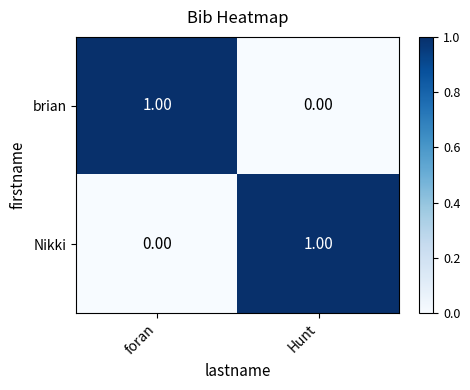

Rank the series at Hunt from lowest to highest value.

brian, Nikki